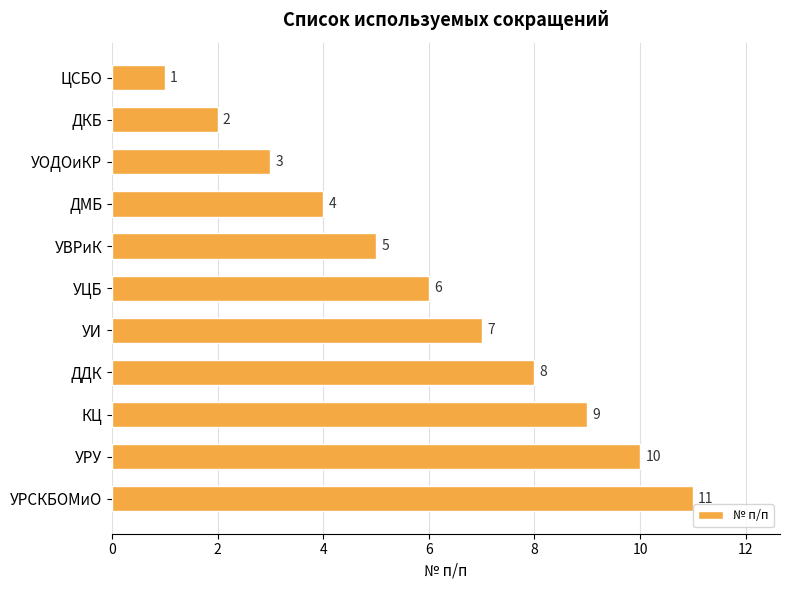

At which category does the chart reach its peak across all series?

УРСКБОМиО